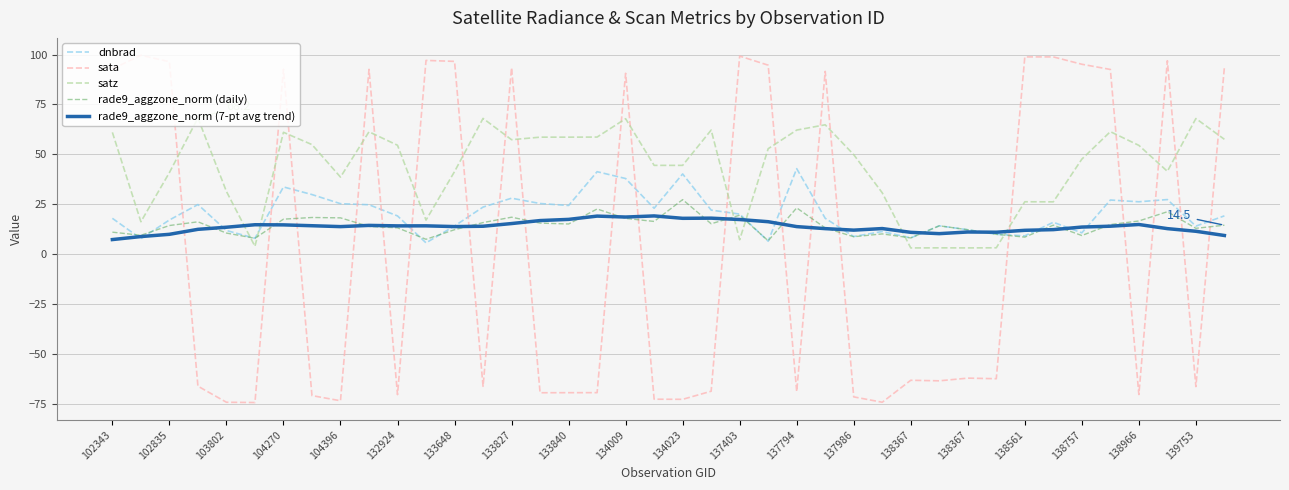

How many lines are shown in the chart?

5